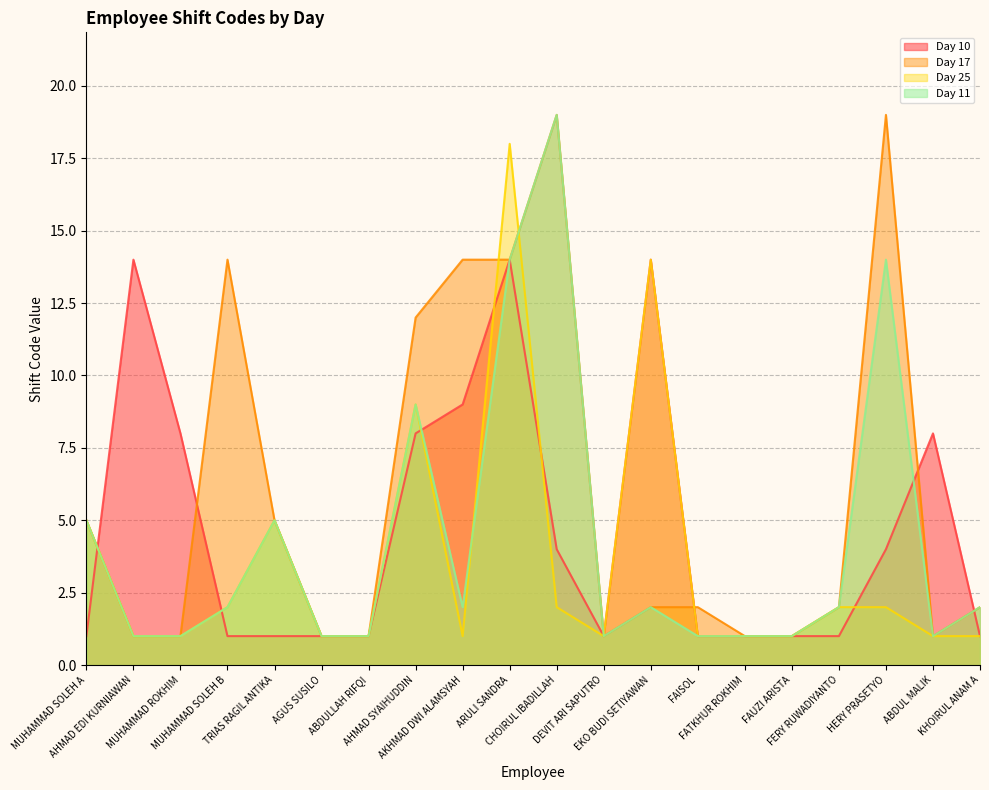

Rank the series by their maximum value, from lowest to highest.

Day 10, Day 25, Day 17, Day 11